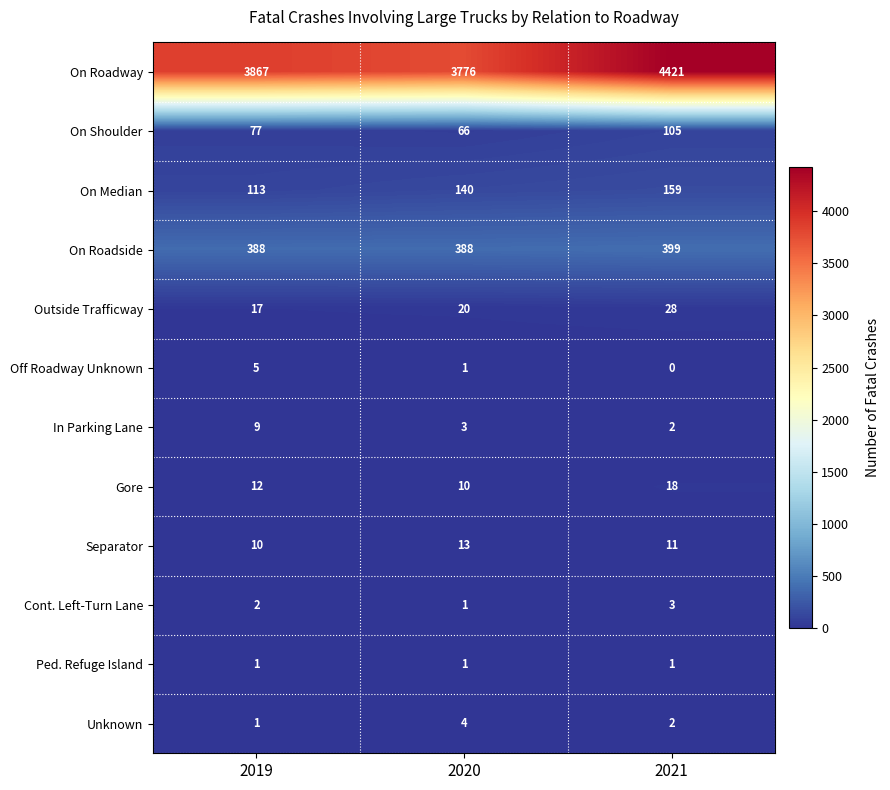

What is the difference between the maximum and minimum values in the In Parking Lane series?

7